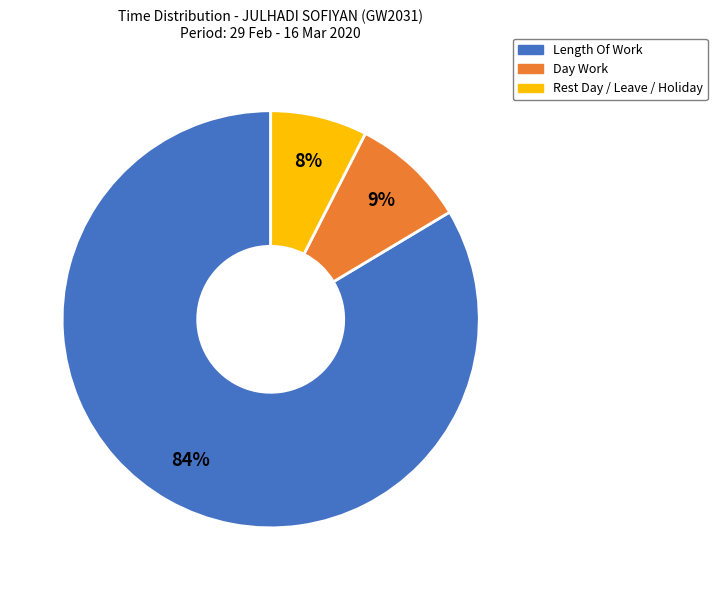

What is the largest slice in the pie chart?

Length Of Work